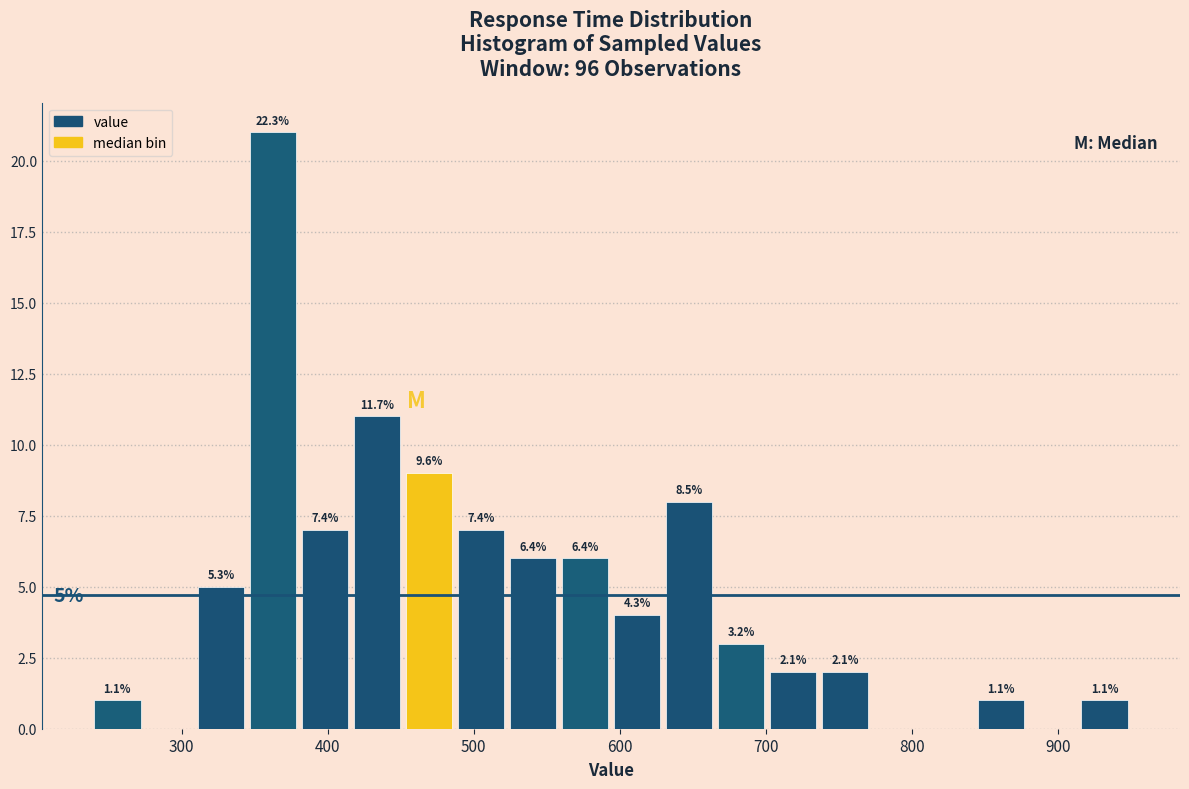

Around what value on the x-axis is the tallest bar? Give the approximate position of its centre, as read against the axis.

360